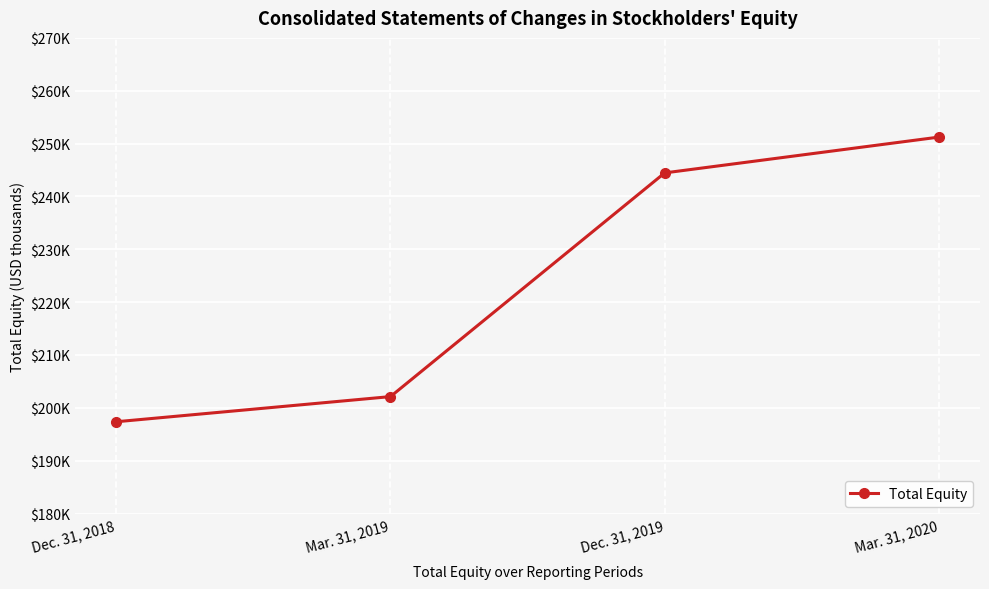

Which has a higher value, Mar. 31, 2020 or Mar. 31, 2019?

Mar. 31, 2020